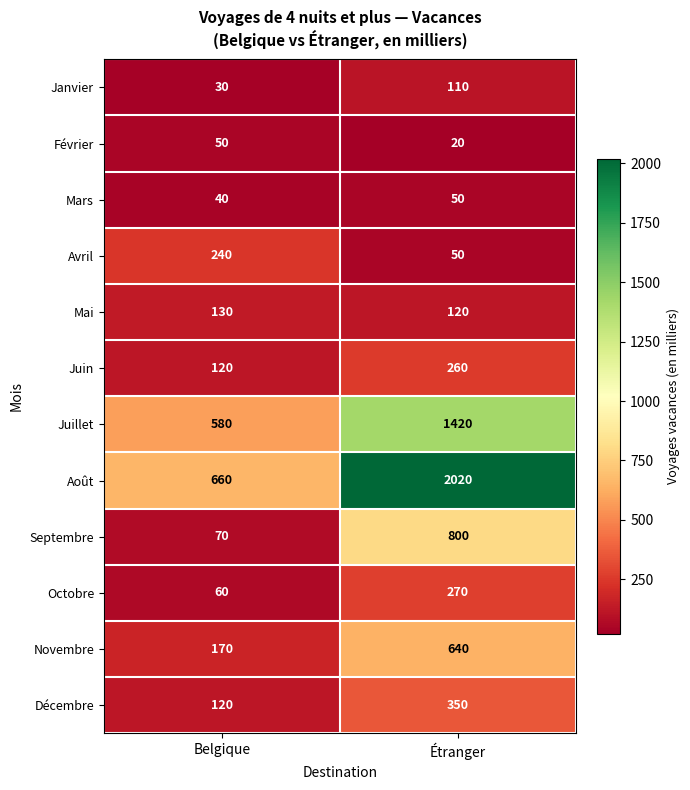

Which series changed the most between Belgique and Étranger?

Août